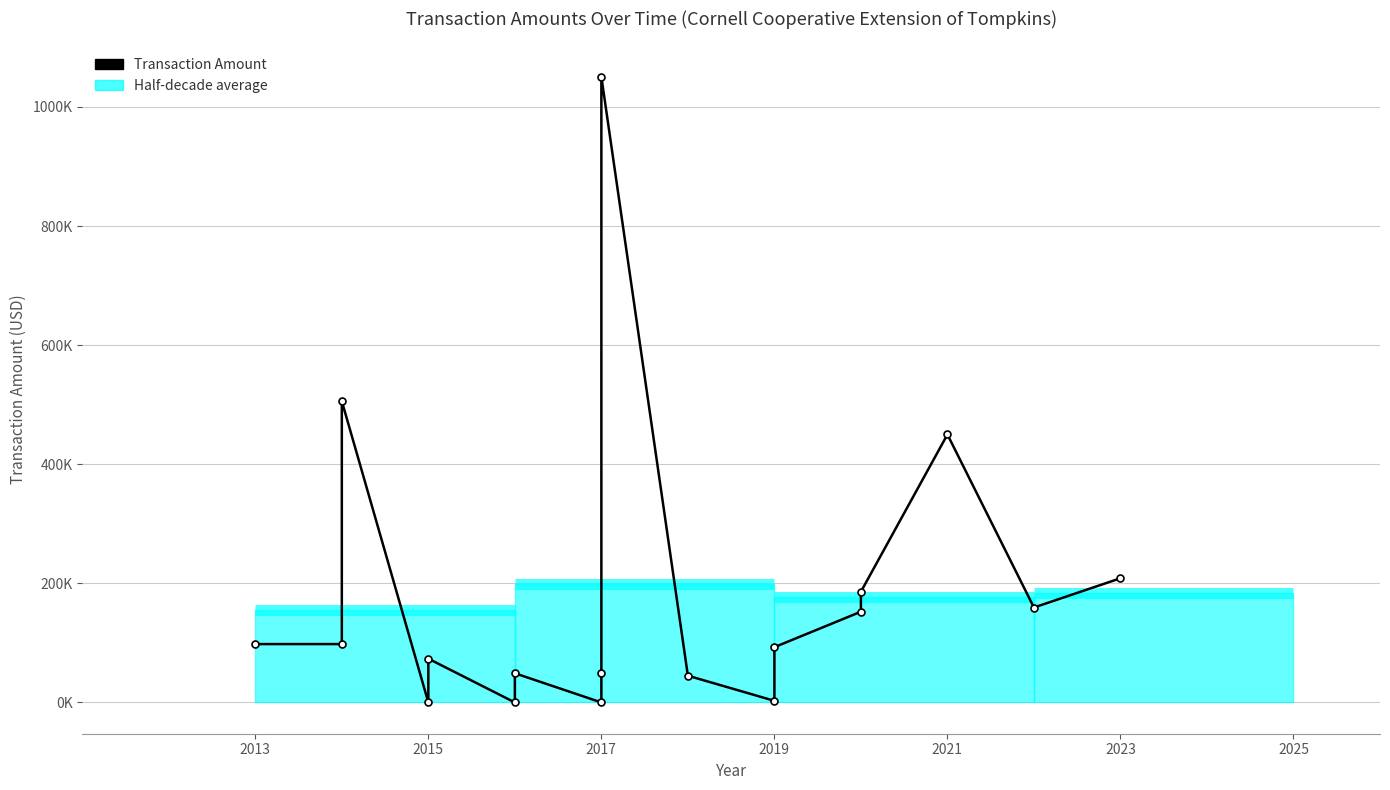

How many values are above zero?

15